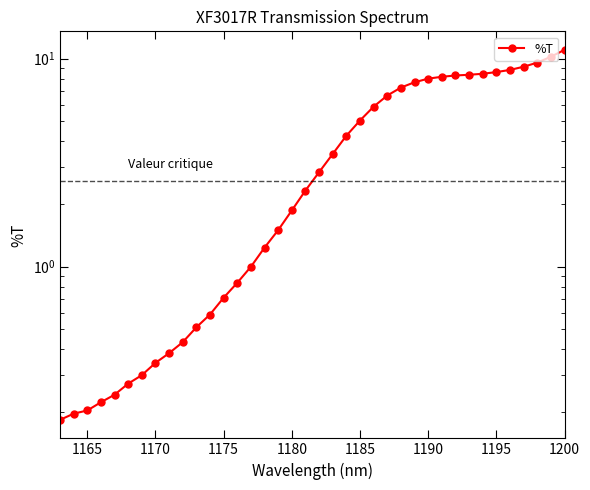

How many lines are shown in the chart?

1